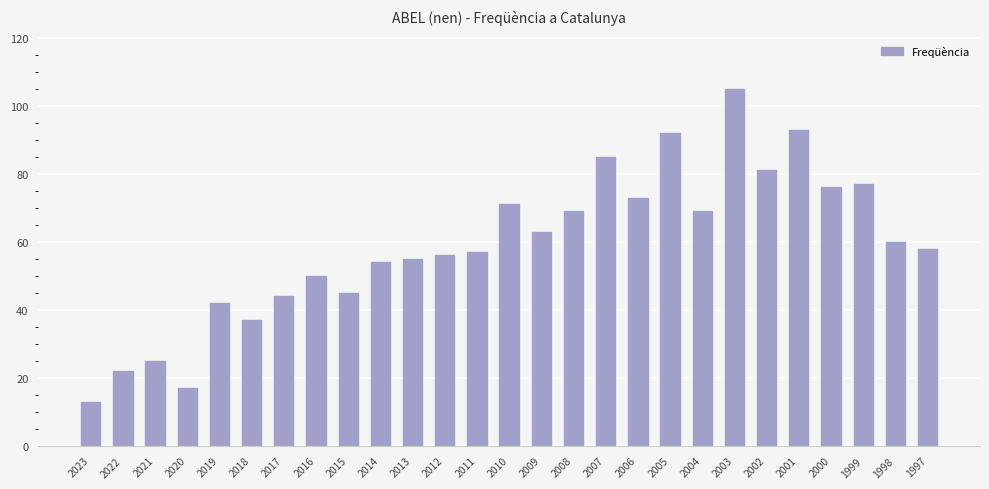

Reading left to right, extract all data points from this chart.

13	22	25	17	42	37	44	50	45	54	55	56	57	71	63	69	85	73	92	69	105	81	93	76	77	60	58